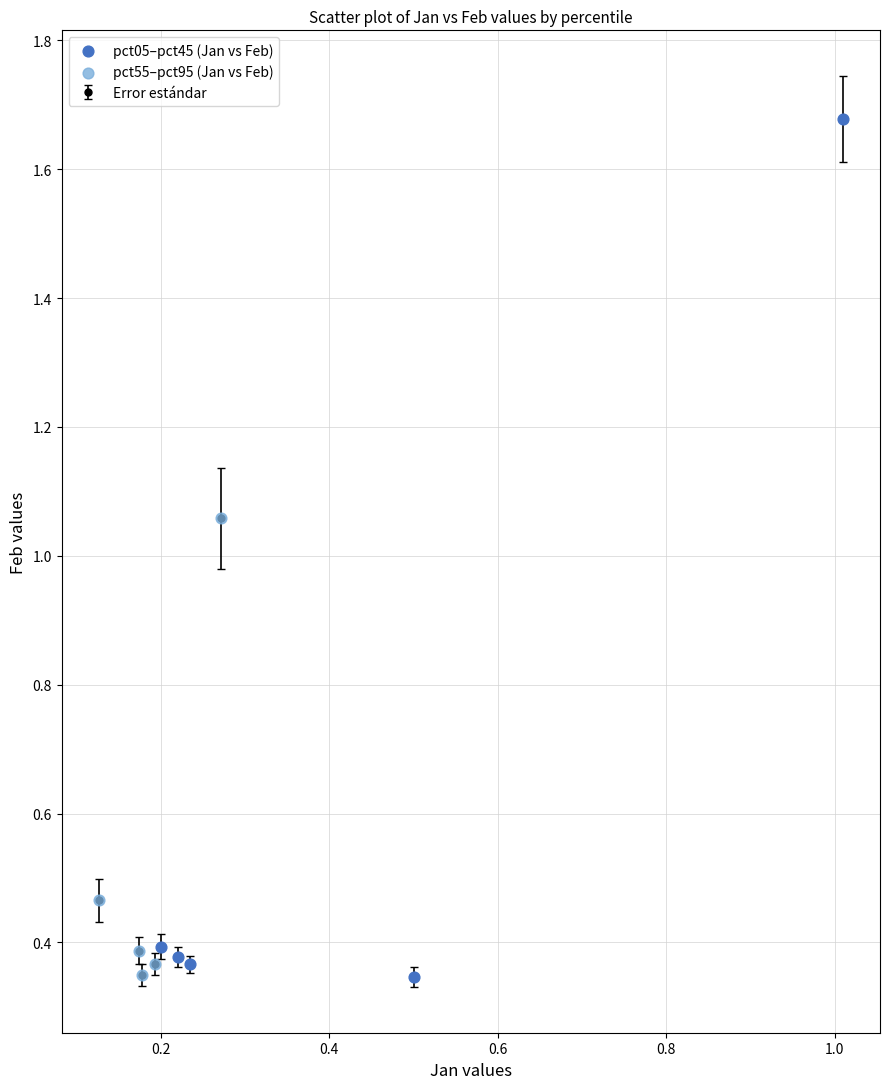

Which series reaches the maximum Y coordinate?

pct05–pct45 (Jan vs Feb)